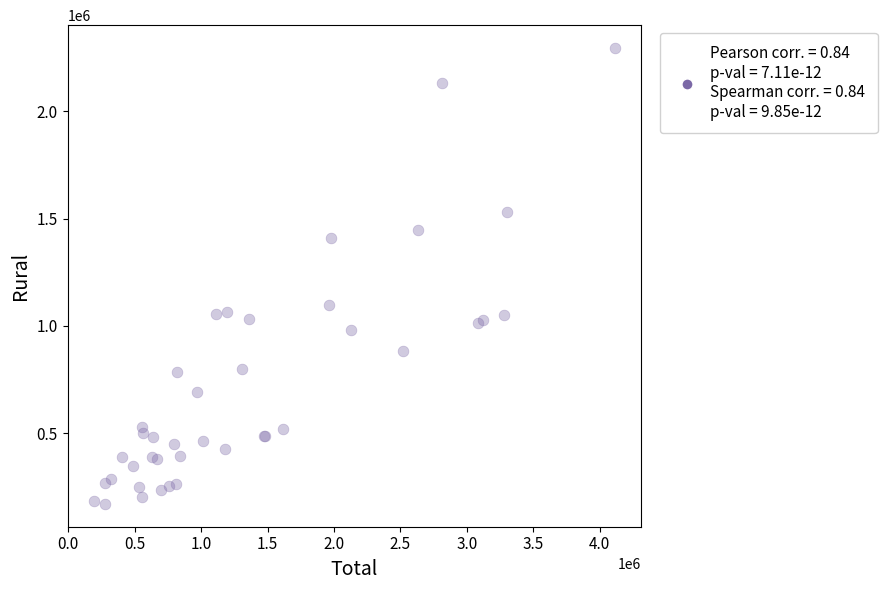

What Y value in the scatter plot is closest to 1232474?

1095308